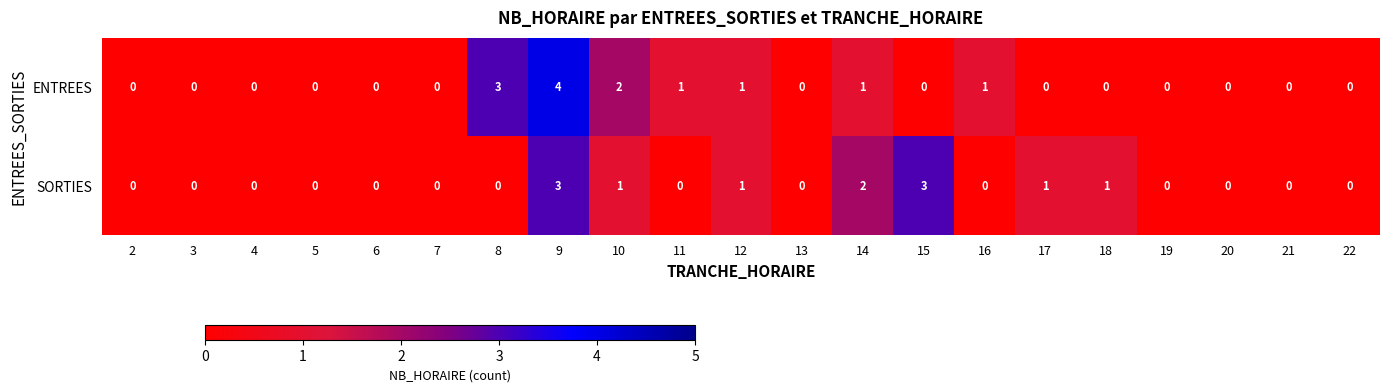

At which category is the sum across all series the highest?

9